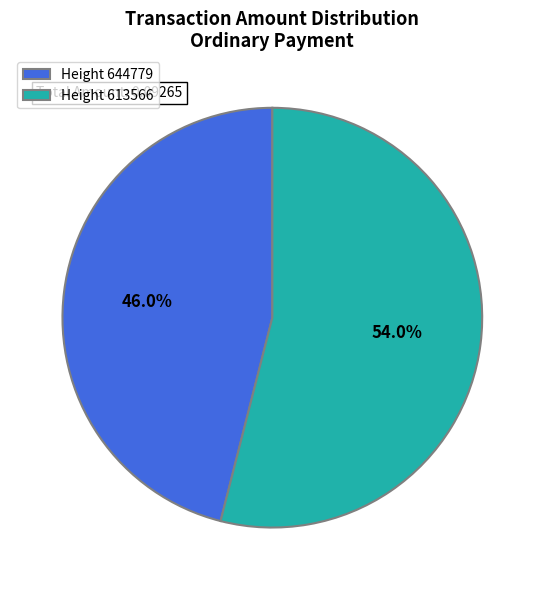

Which slice is the largest?

Height 613566